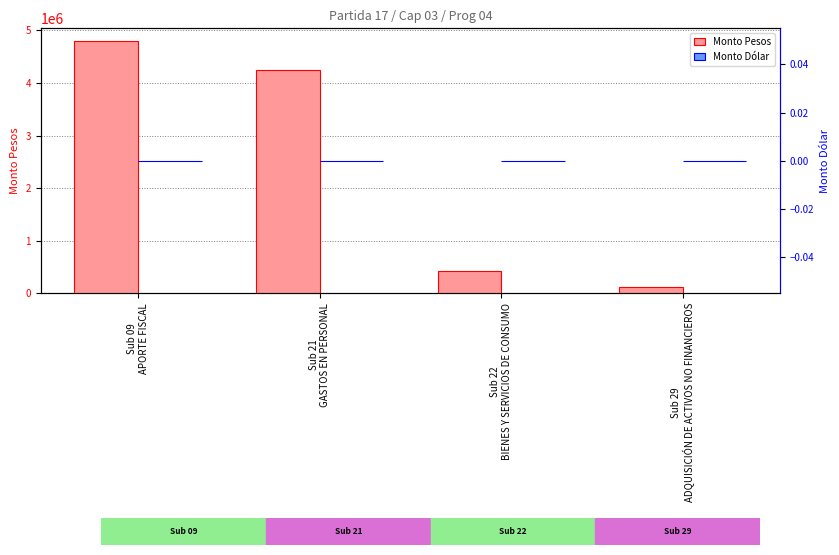

List the series in order of their peak value, lowest first.

Monto Dólar, Monto Pesos